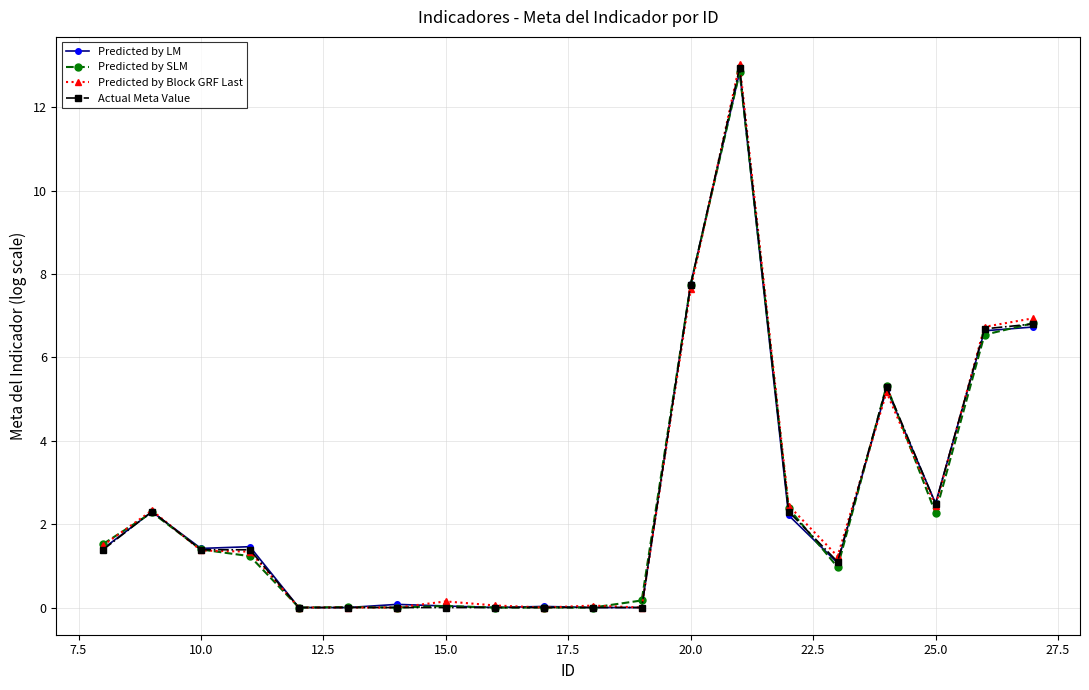

At how many categories does at least one series exceed 4?

5